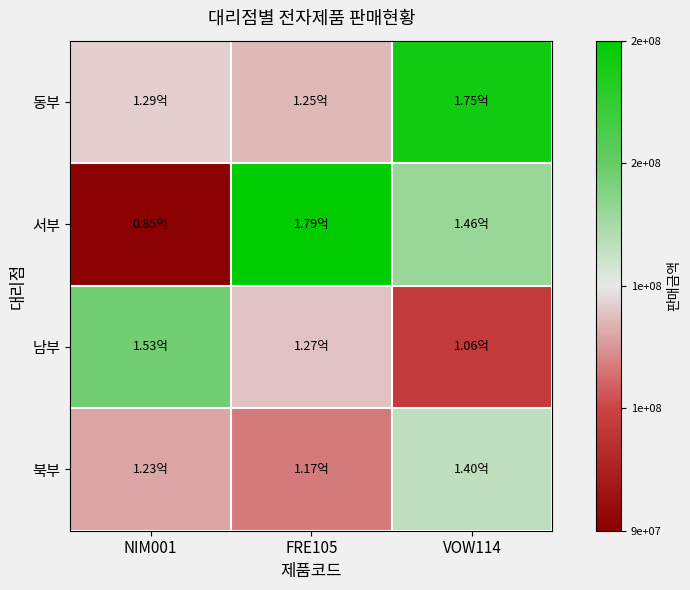

How many distinct data groups are displayed?

4